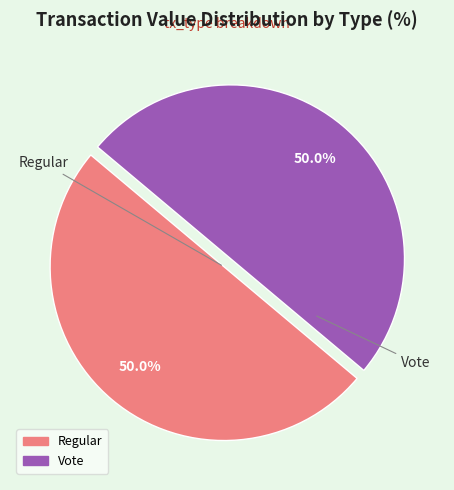

What percentage is the Vote slice, to the nearest percent?

50%